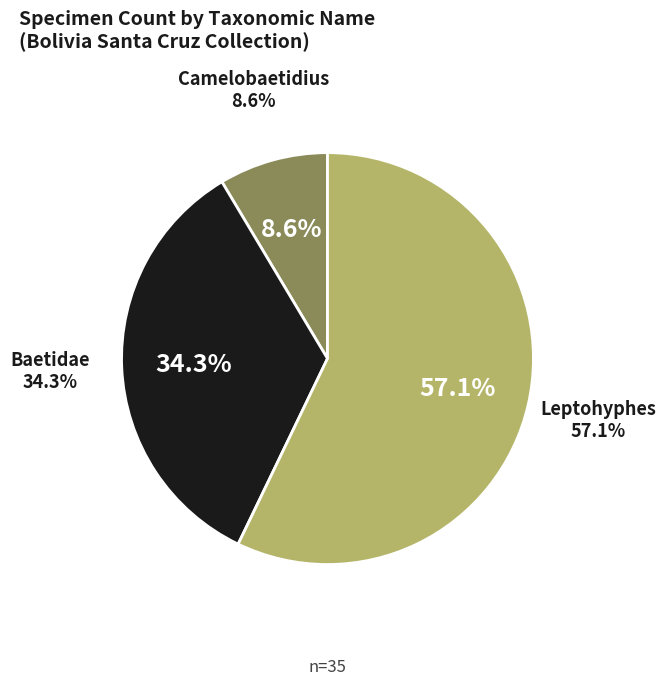

Is it true that Leptohyphes is 57% of the pie?

True